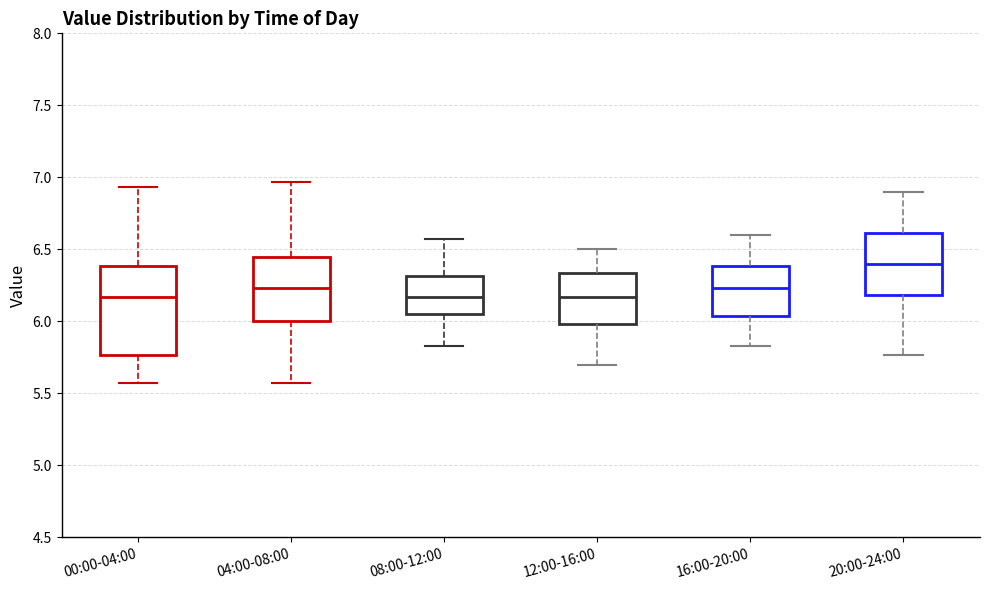

Reading left to right, read every box against the y-axis: the position of its median line, the range the box covers, and the ends of its whiskers. The values are not printed on the chart, so give them approximately, as read against the axis.

00:00-04:00: median 6.15, box 5.75 to 6.40, whiskers 5.55 to 6.95
04:00-08:00: median 6.25, box 6.00 to 6.45, whiskers 5.55 to 6.95
08:00-12:00: median 6.15, box 6.05 to 6.30, whiskers 5.85 to 6.55
12:00-16:00: median 6.15, box 6.00 to 6.35, whiskers 5.70 to 6.50
16:00-20:00: median 6.25, box 6.05 to 6.40, whiskers 5.85 to 6.60
20:00-24:00: median 6.40, box 6.20 to 6.60, whiskers 5.75 to 6.90